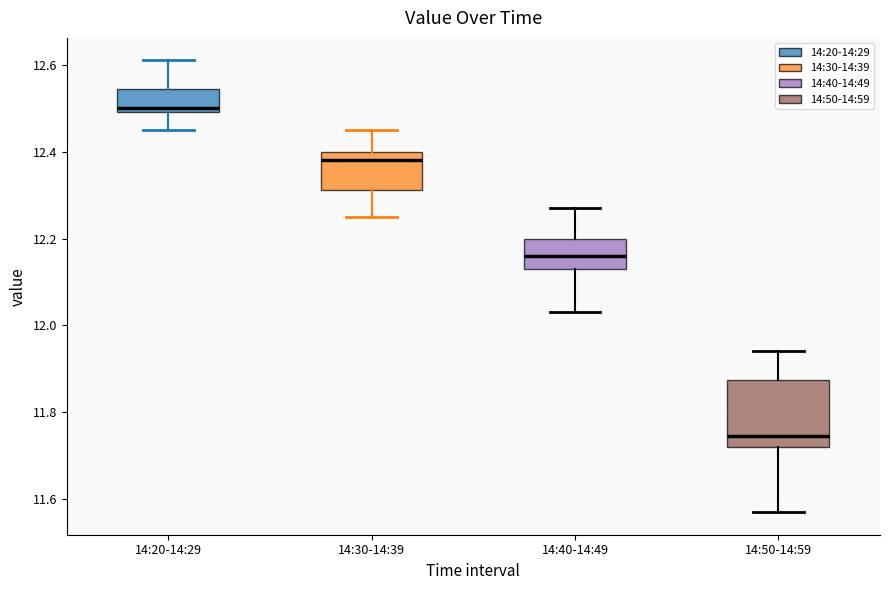

Reading left to right, read every box against the y-axis: the position of its median line, the range the box covers, and the ends of its whiskers. The values are not printed on the chart, so give them approximately, as read against the axis.

14:20-14:29: median 12.50 (just above the box's lower edge), box 12.50 to 12.54, whiskers 12.46 to 12.62
14:30-14:39: median 12.38, box 12.32 to 12.40, whiskers 12.26 to 12.46
14:40-14:49: median 12.16, box 12.14 to 12.20, whiskers 12.04 to 12.28
14:50-14:59: median 11.74, box 11.72 to 11.88, whiskers 11.58 to 11.94